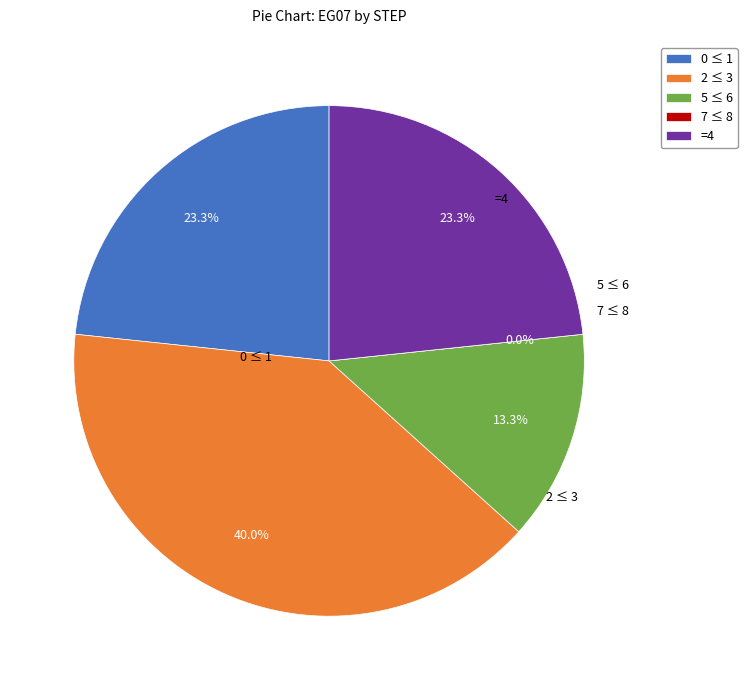

To the nearest percent, what is the average slice percentage?

20%